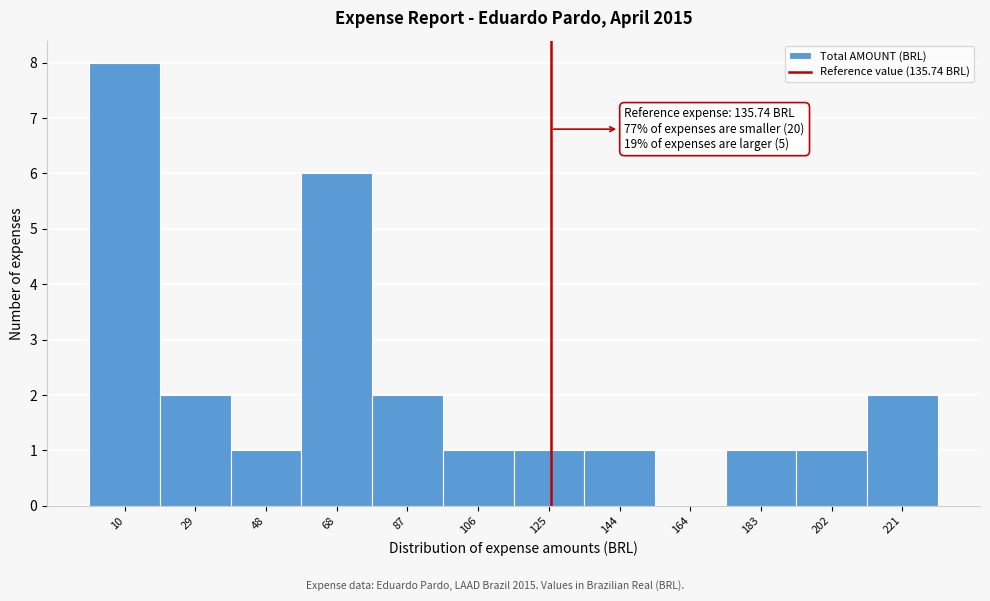

Reading left to right, what are all the values shown in this chart?

10=8	29=2	48=1	68=6	87=2	106=1	125=1	144=1	164=0	183=1	202=1	221=2